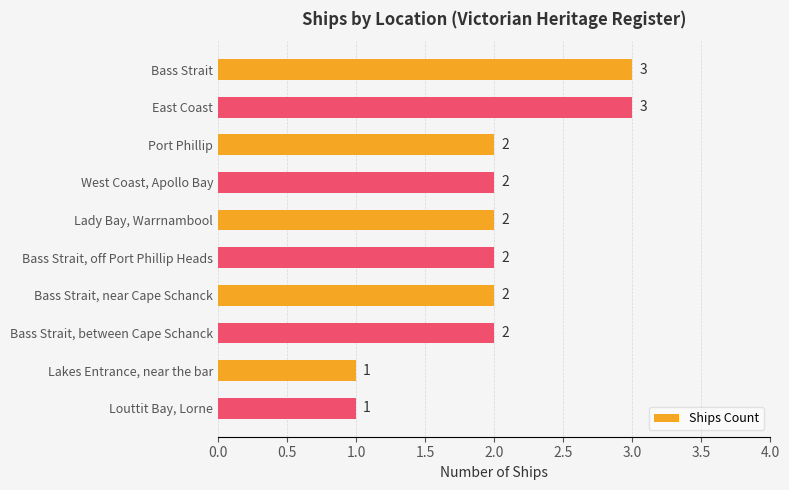

Between Bass Strait, between Cape Schanck and Louttit Bay, Lorne, which is larger?

Bass Strait, between Cape Schanck